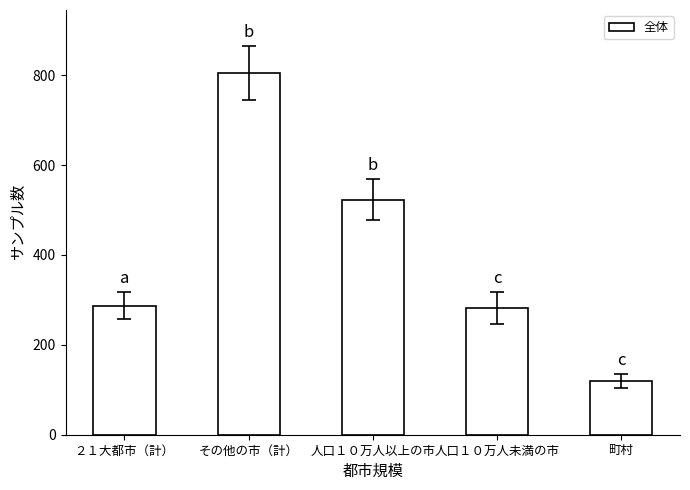

What is the maximum value shown in the chart?

805